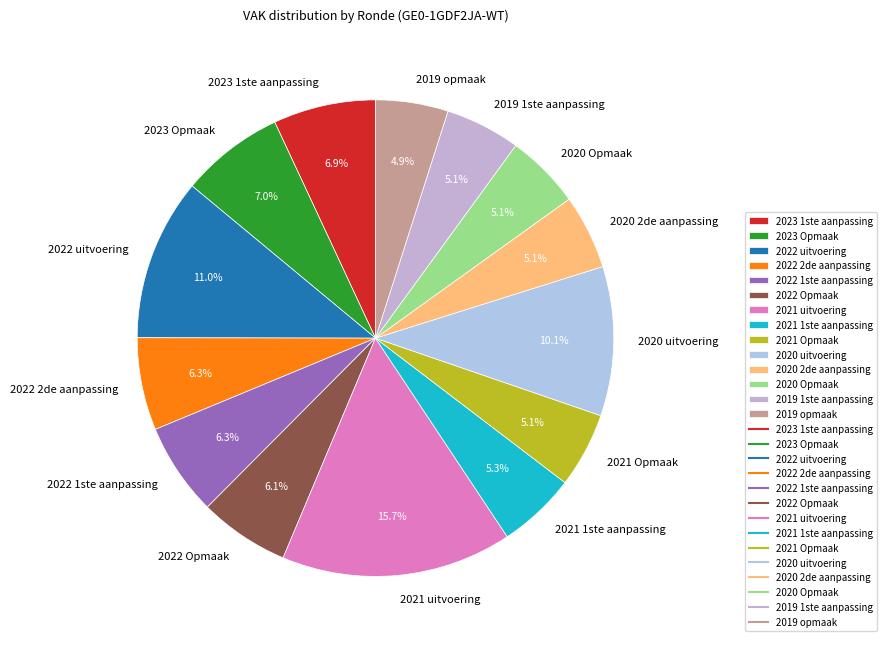

What is the total percentage of 2021 1ste aanpassing and 2022 1ste aanpassing?

11.6%